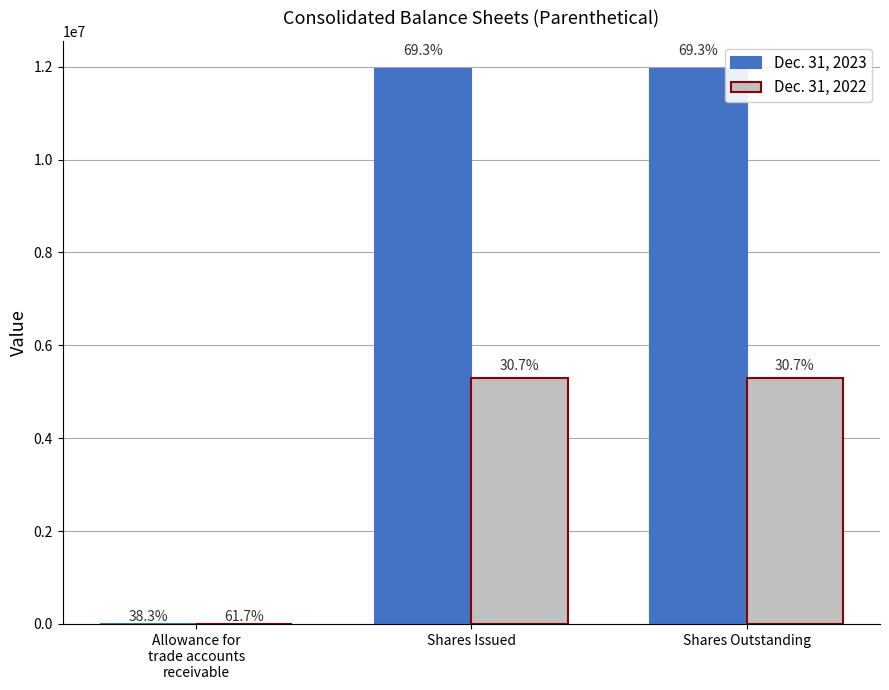

Read the Dec. 31, 2022 value at Shares Issued.

5292384